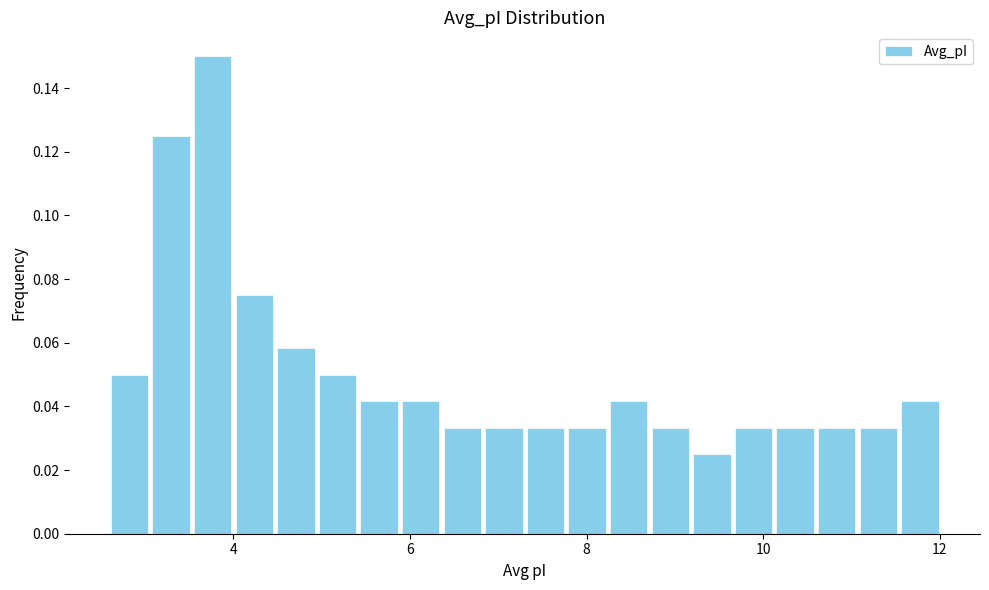

Read against the x-axis, roughly where is the centre of the tallest bar?

3.8